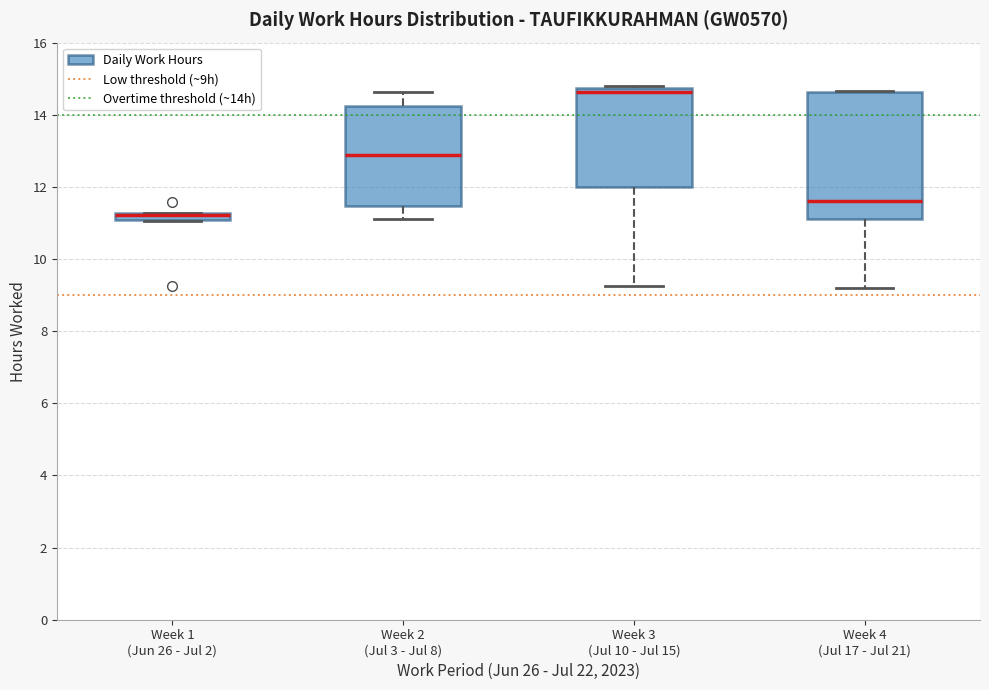

Comparing the boxes themselves (not the whiskers), which one is the tallest?

Week 4 (Jul 17 - Jul 21)